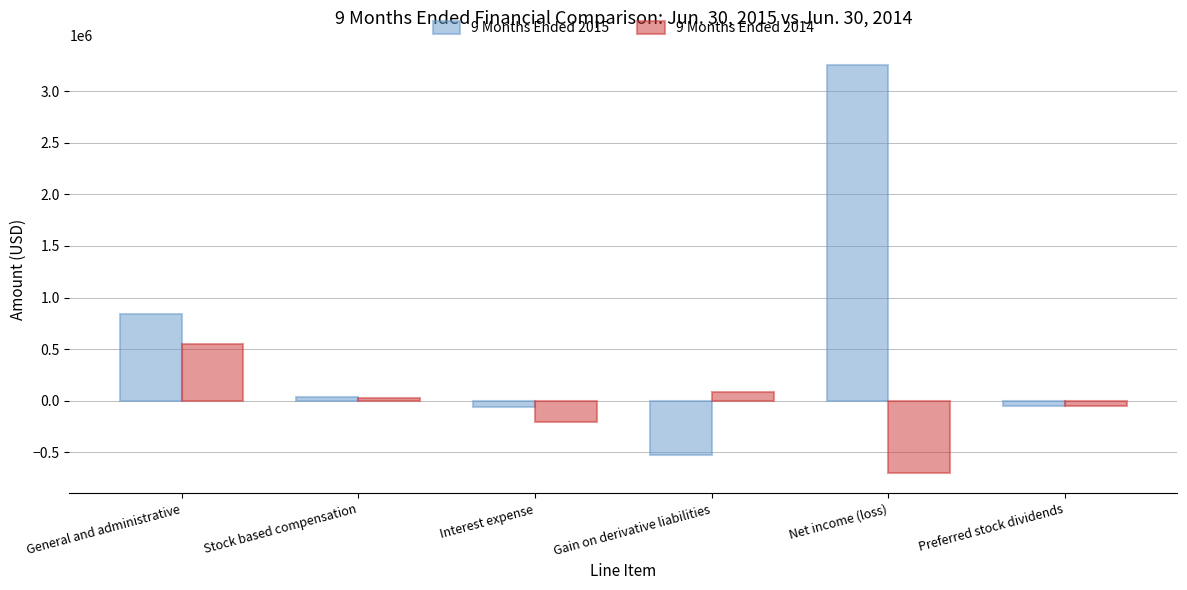

List the series in order of their overall mean, lowest first.

9 Months Ended 2014, 9 Months Ended 2015